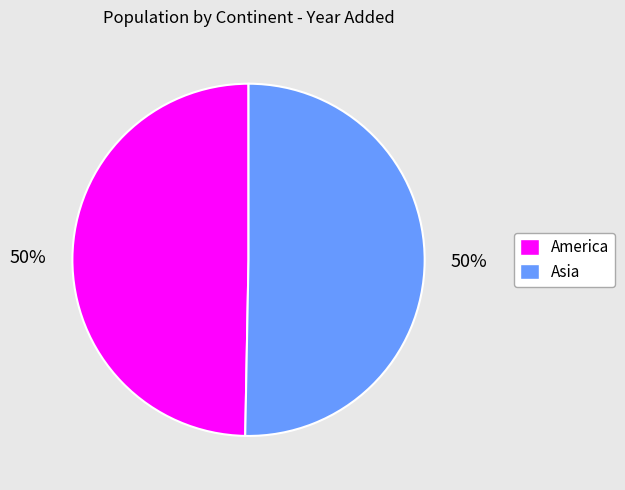

What is the ratio of the value at America to the value at Asia?

1.0